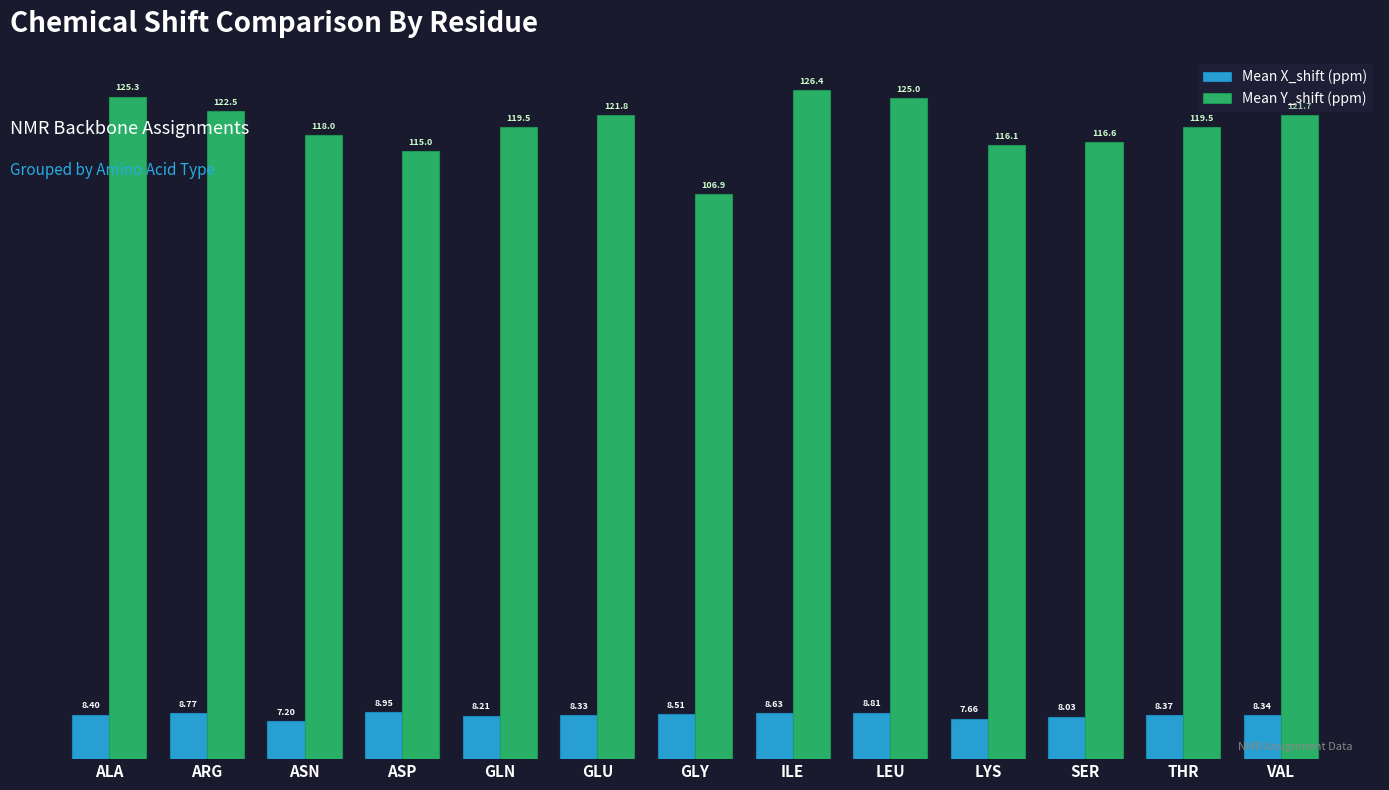

Where is Mean Y_shift (ppm) nearest to the value 116?

LYS